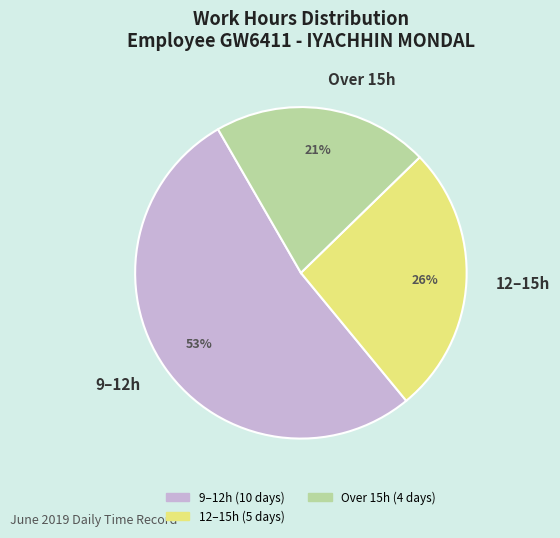

Which category accounts for the majority?

9–12h